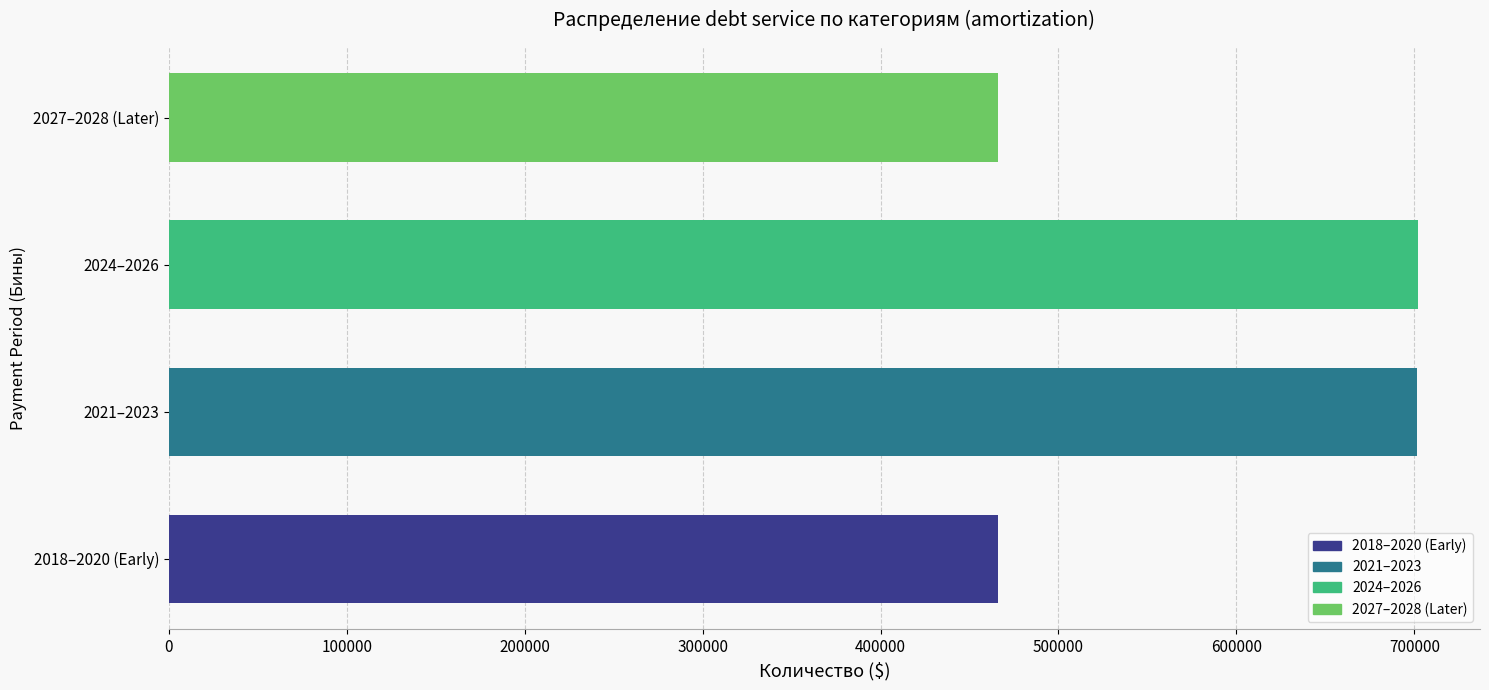

Are the bars horizontal?

Yes